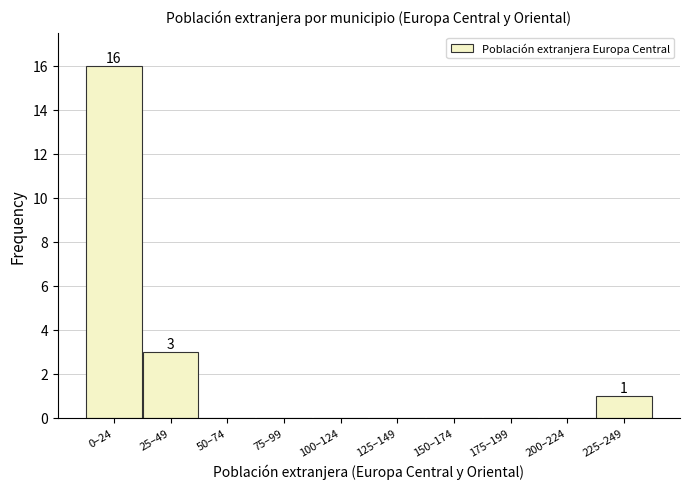

Reading left to right, list all the values displayed in this chart.

0–24=16	25–49=3	50–74=0	75–99=0	100–124=0	125–149=0	150–174=0	175–199=0	200–224=0	225–249=1